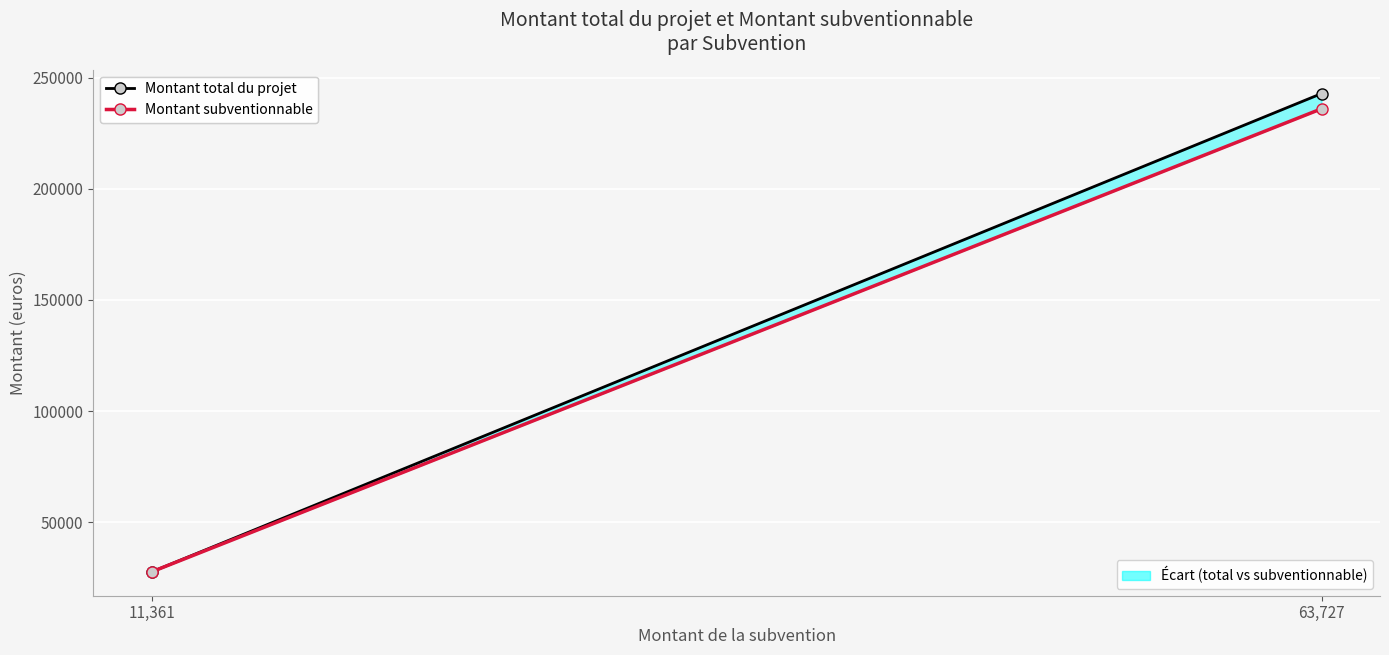

What is the difference between the Montant total du projet values at 11,361 and 63,727?

215159.3